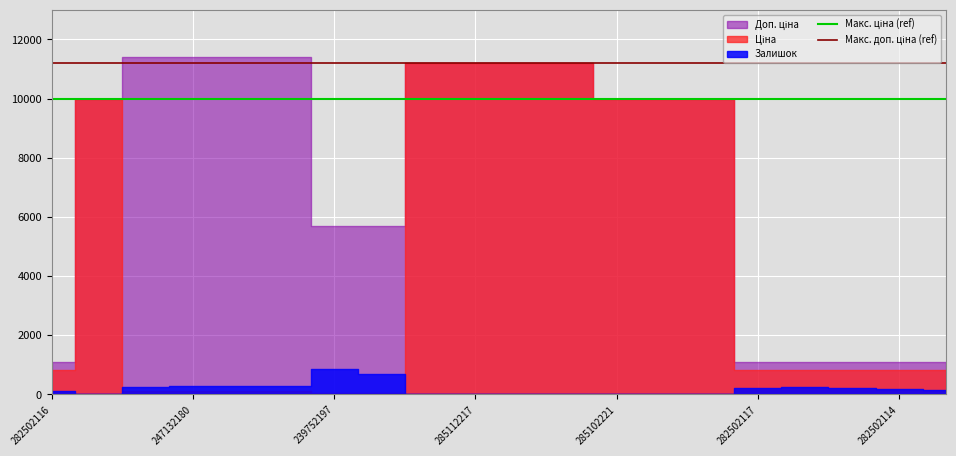

True or false: Макс. ціна (ref) has a value of 9975.0 at 282502116.

True